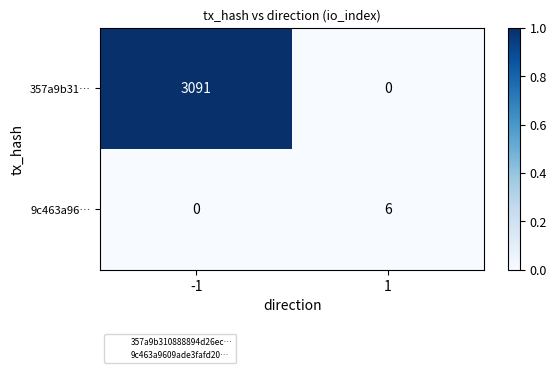

How many data points does each series have?

2